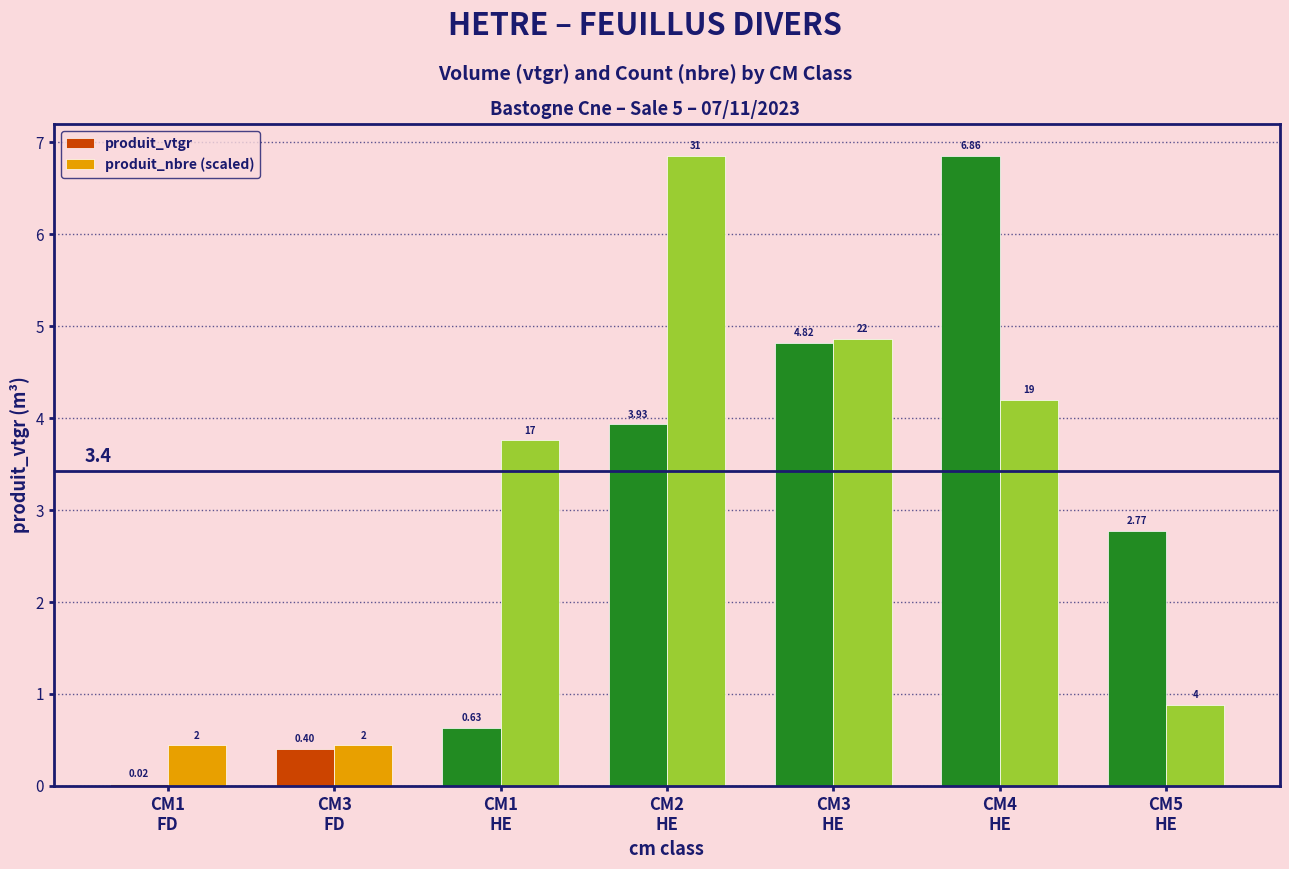

Are the bars grouped side by side (vs. stacked)?

Yes